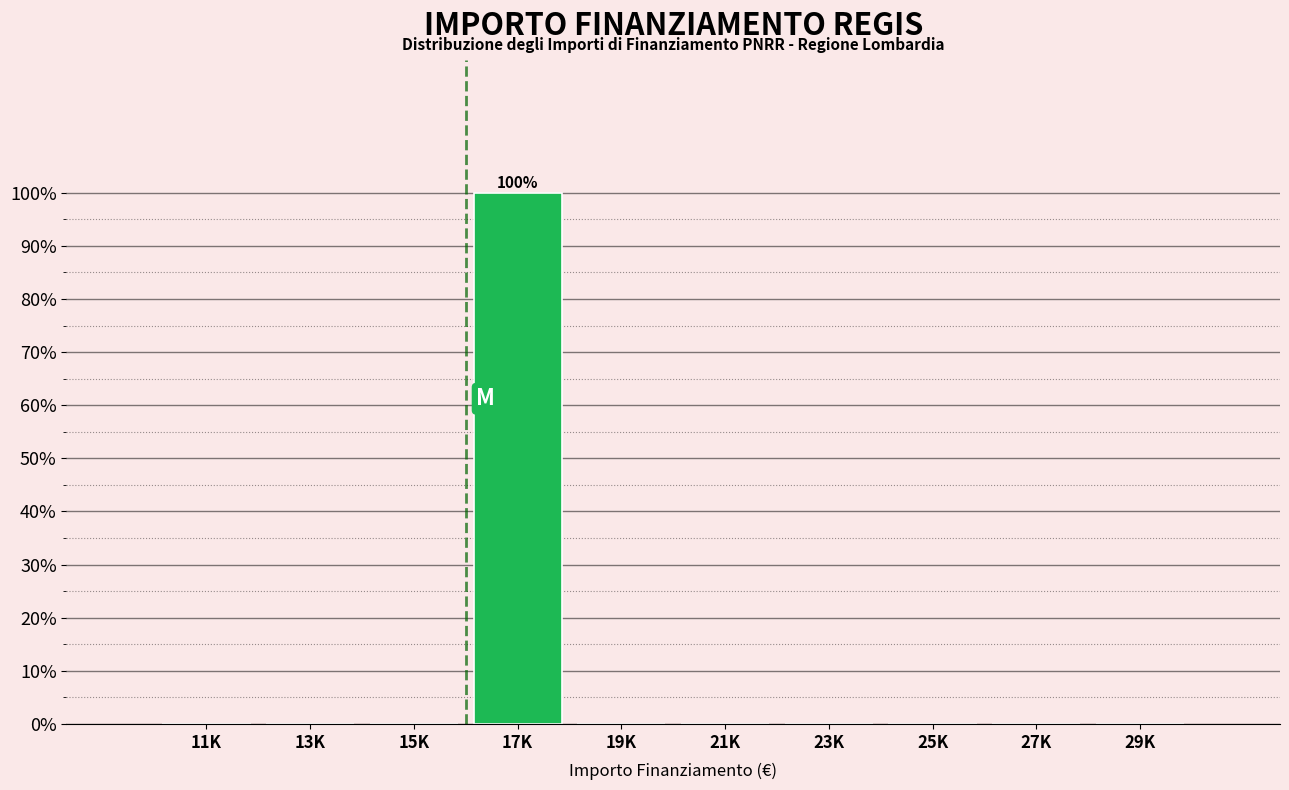

Reading right to left, what are all the values shown in this chart?

29K=0	27K=0	25K=0	23K=0	21K=0	19K=0	17K=100	15K=0	13K=0	11K=0